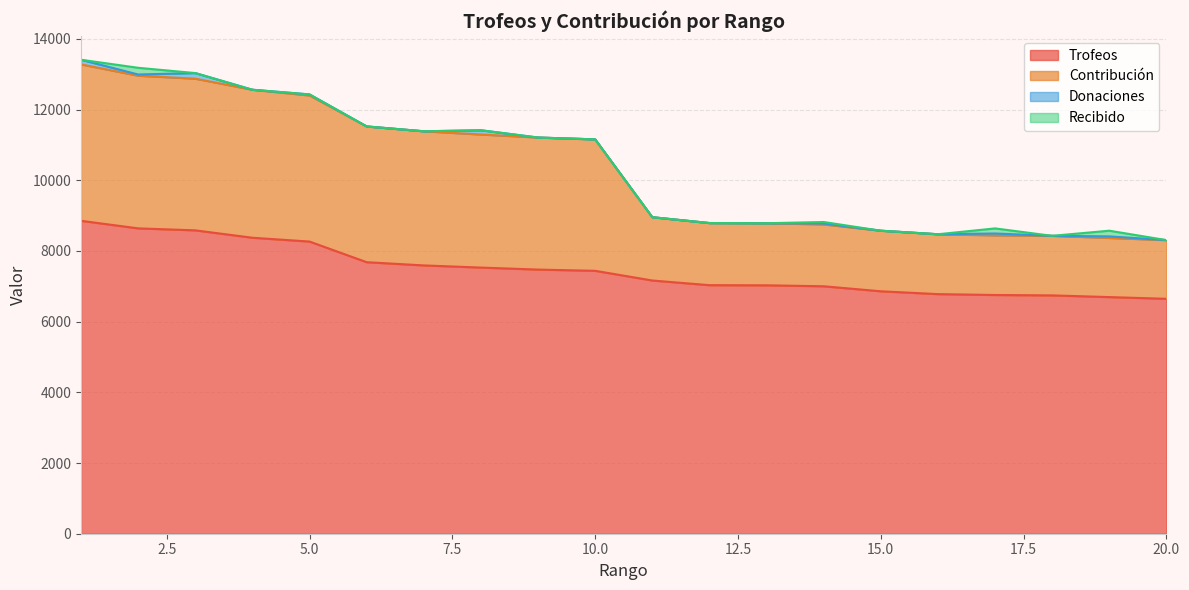

Where is Trofeos nearest to the value 7749?

6